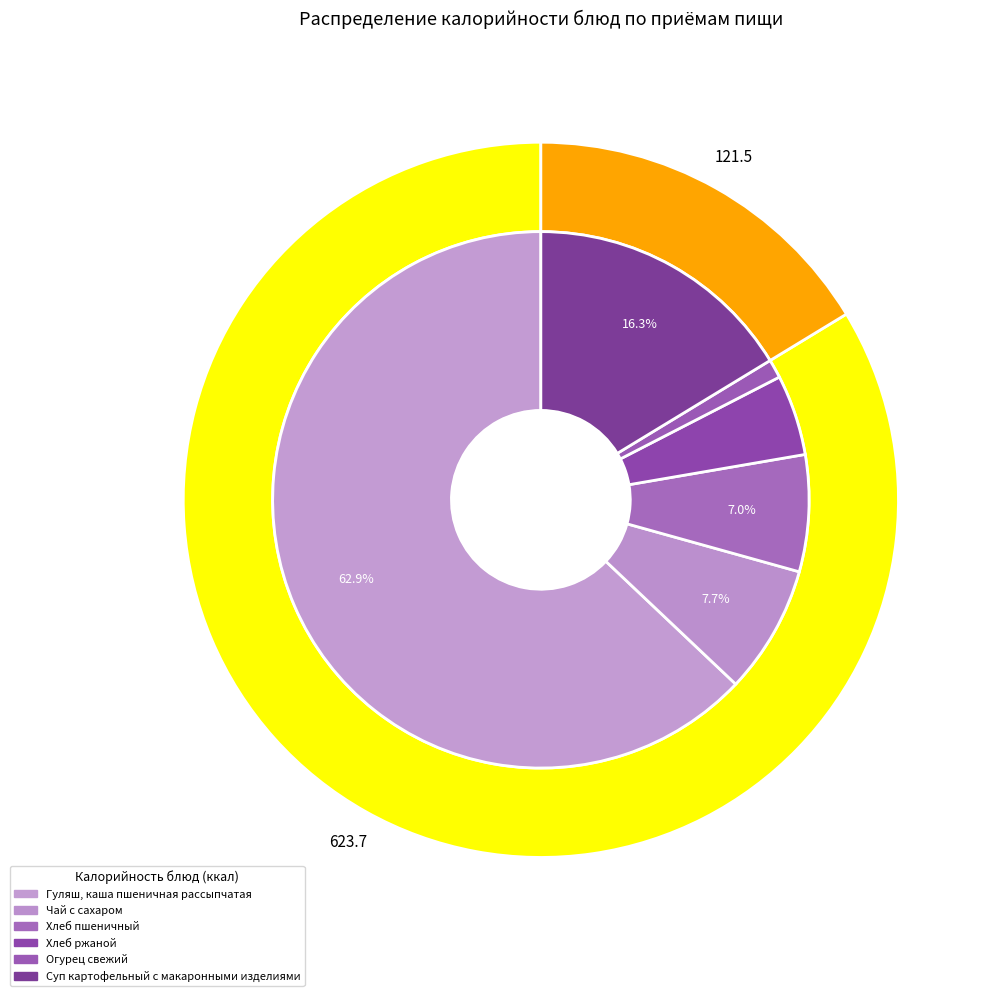

Is there any slice that represents more than half of the pie?

Yes